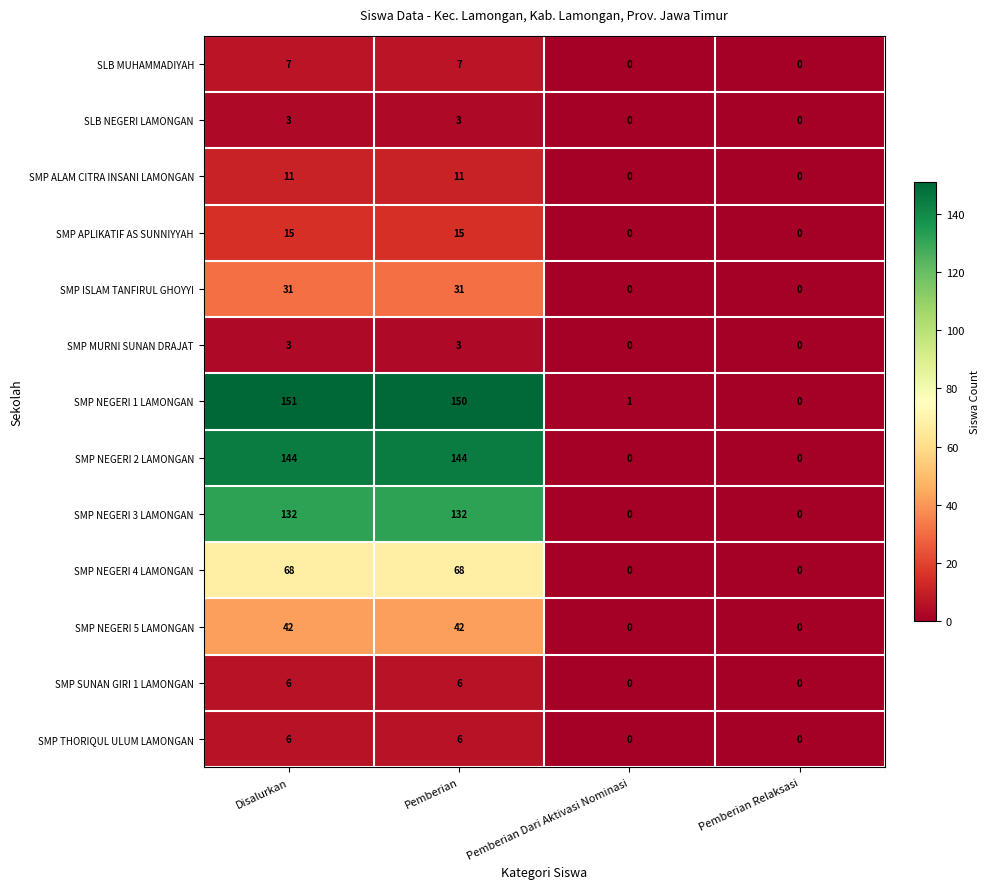

What is the maximum value shown in the chart?

151